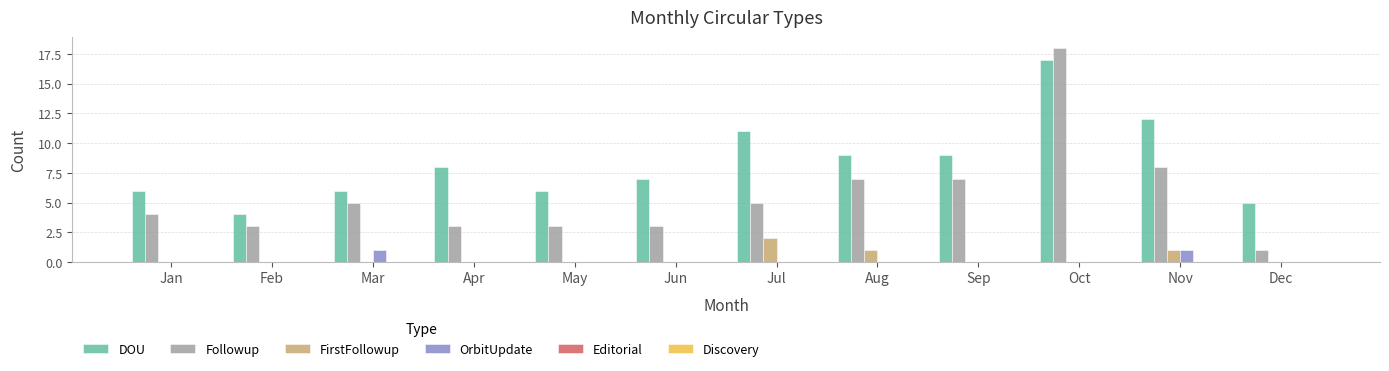

Which series has the widest spread of values?

Followup